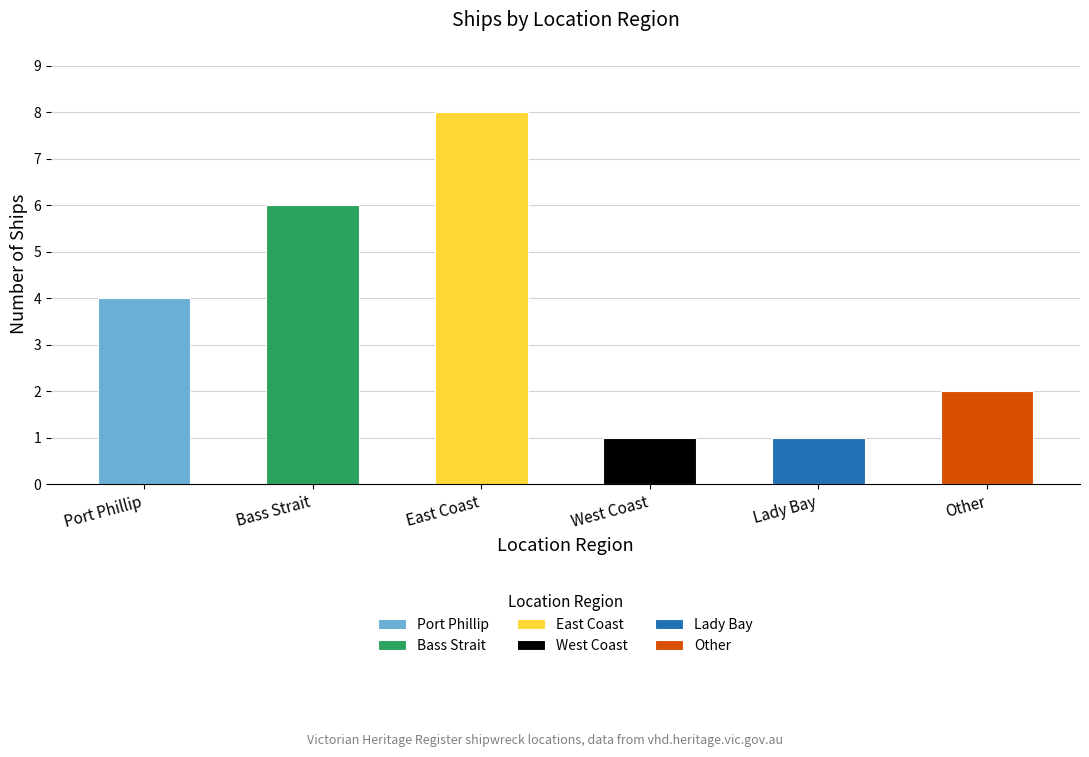

At which category does the chart reach its peak across all series?

East Coast